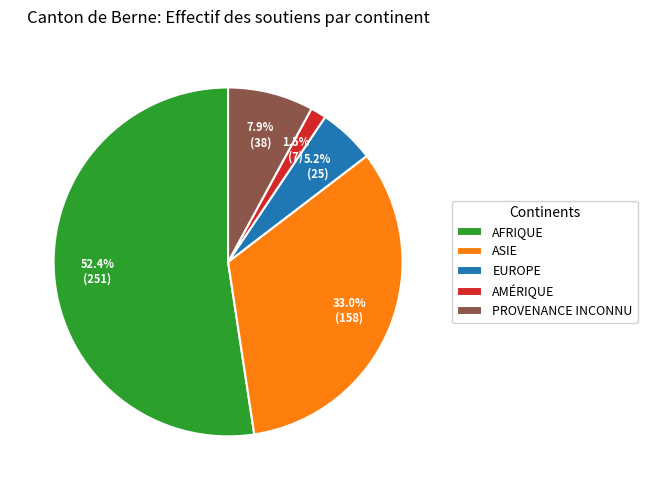

What percentage is NOT represented by PROVENANCE INCONNU?

92.1%